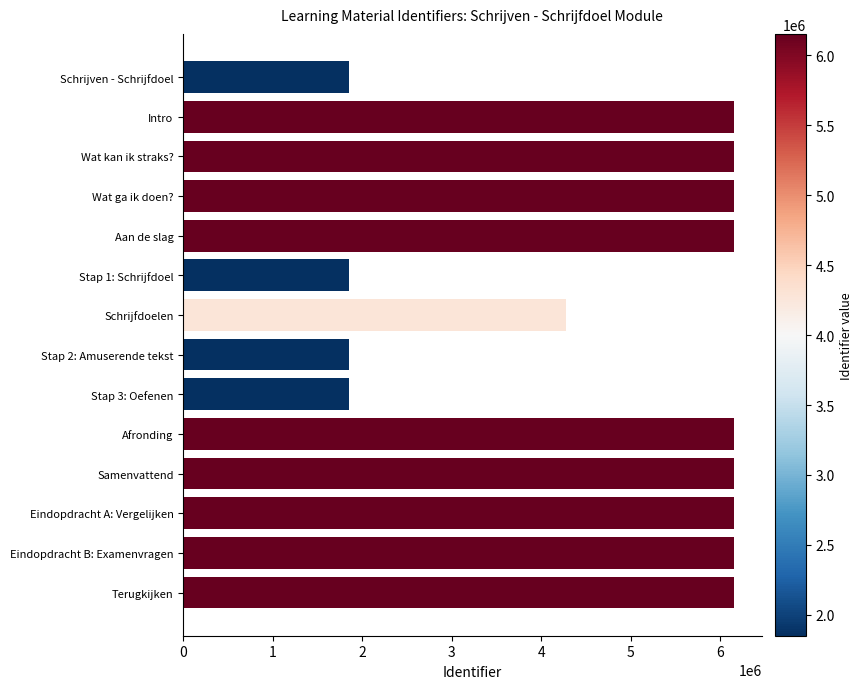

How many bars are there in total?

14